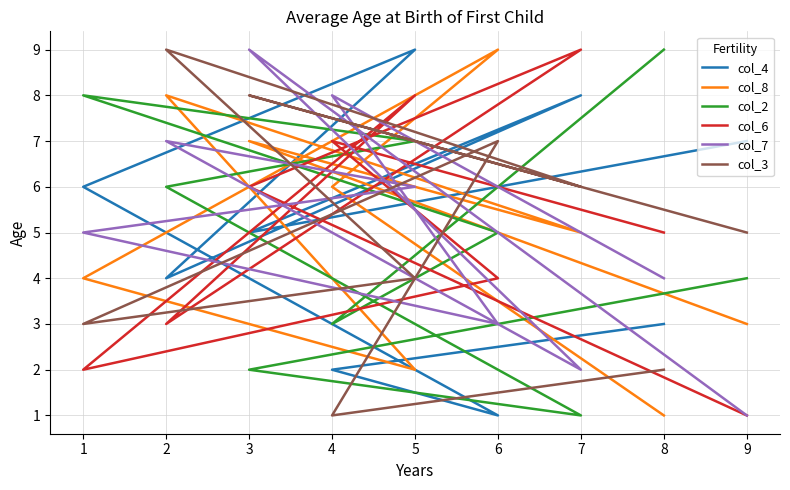

Is it true that col_7 equals 5 at 6?

False